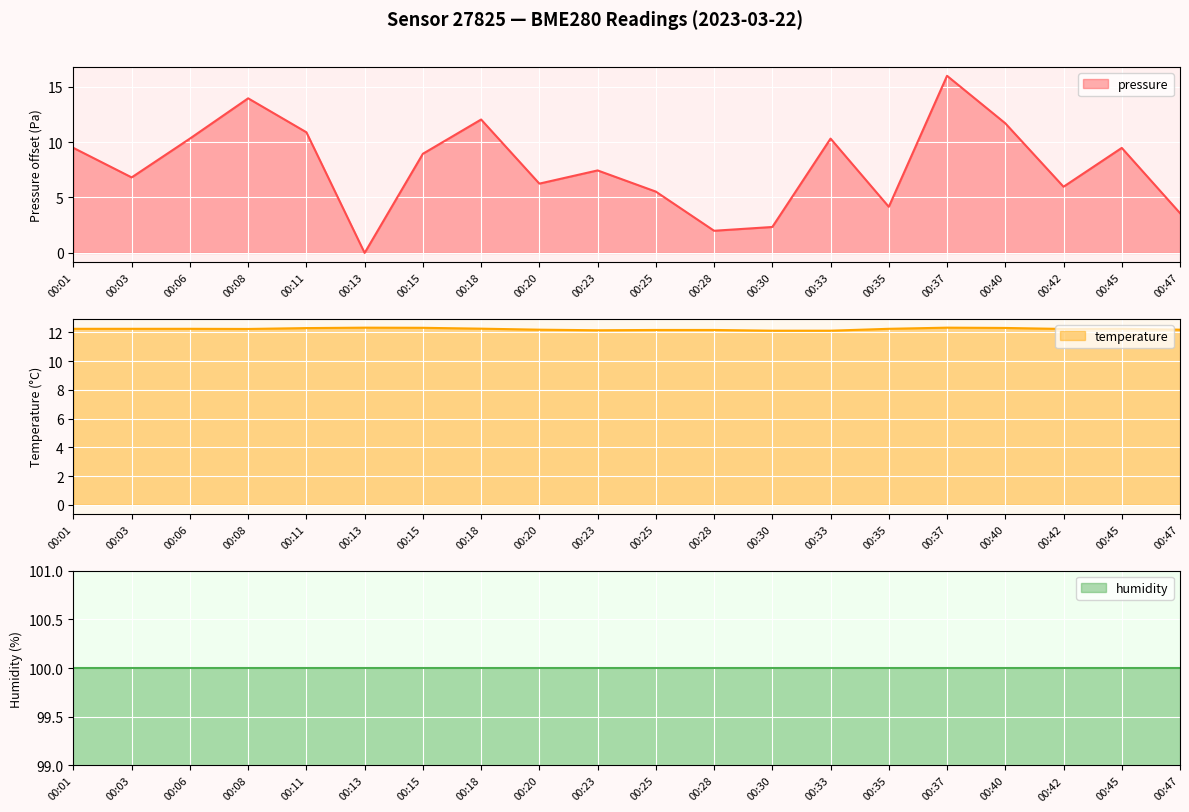

The value of pressure at 00:18 is 4.5. True or false?

False